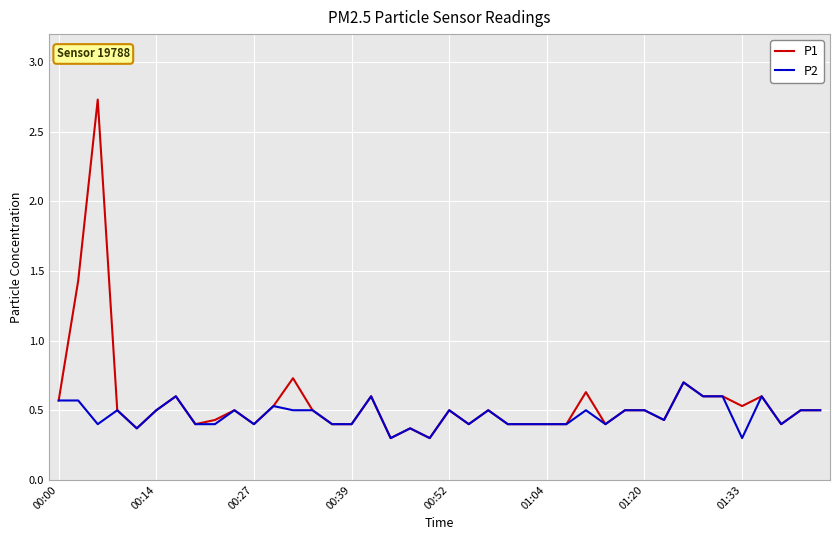

What is the difference between the maximum and second lowest values in the P2 series?

0.4